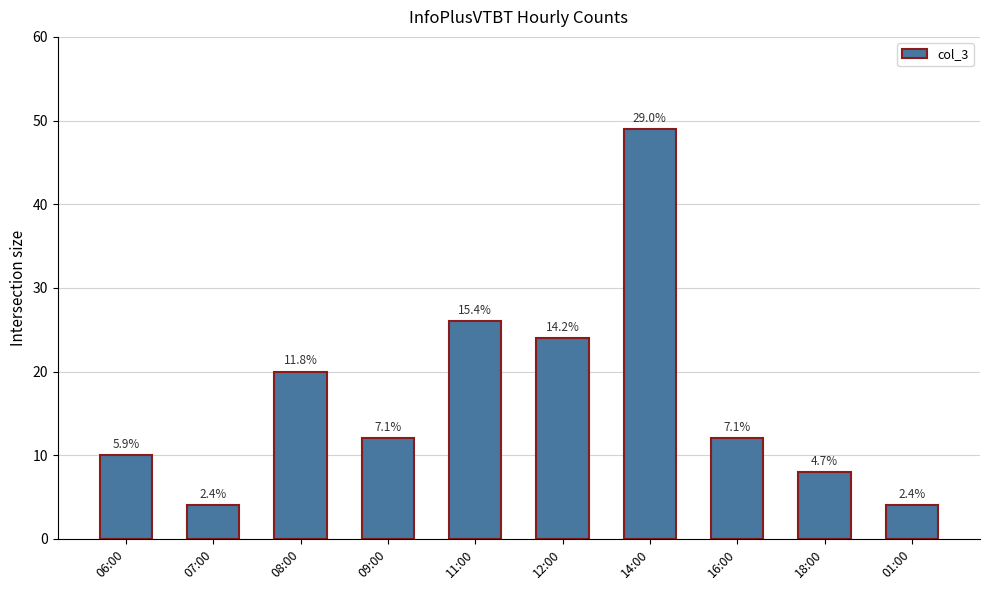

What is the label of the 1st bar from the left?

06:00